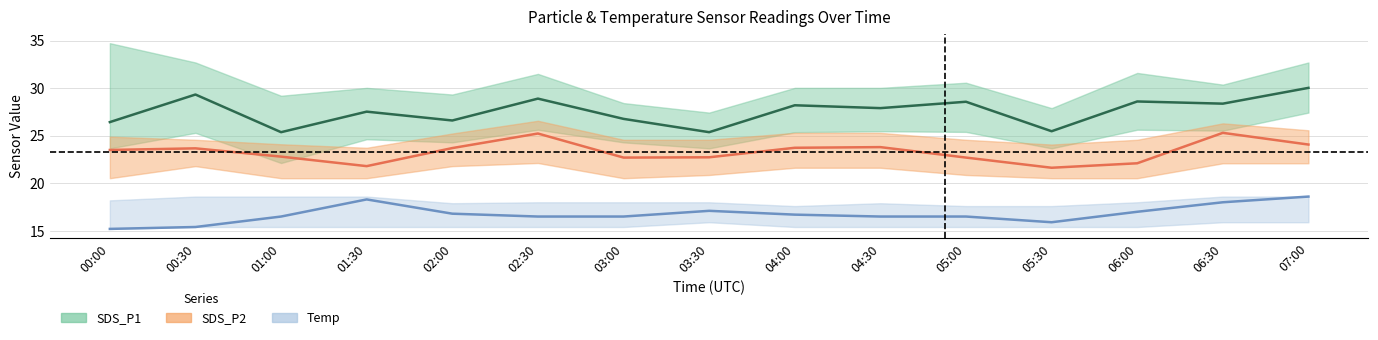

List the labels in order of SDS_P1 value, smallest first.

01:00, 03:30, 05:30, 00:00, 02:00, 03:00, 01:30, 04:30, 04:00, 06:30, 05:00, 06:00, 02:30, 00:30, 07:00